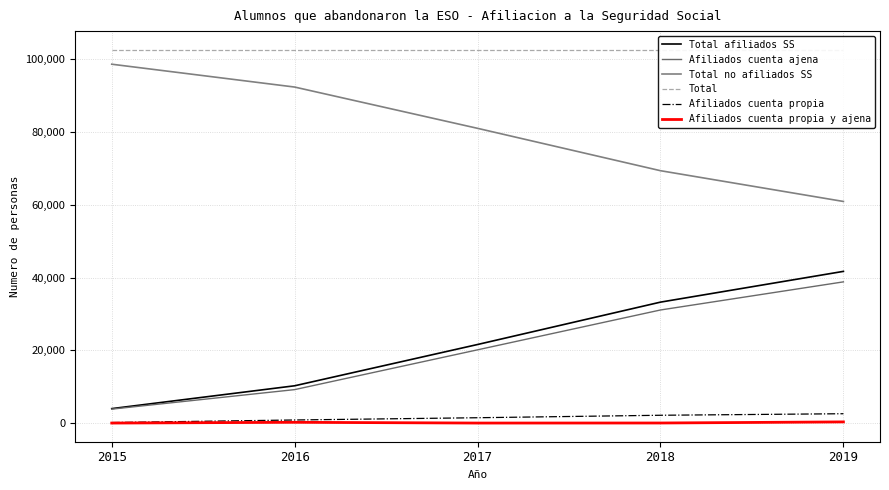

Where does the Afiliados cuenta propia y ajena series first go above 15?

2016